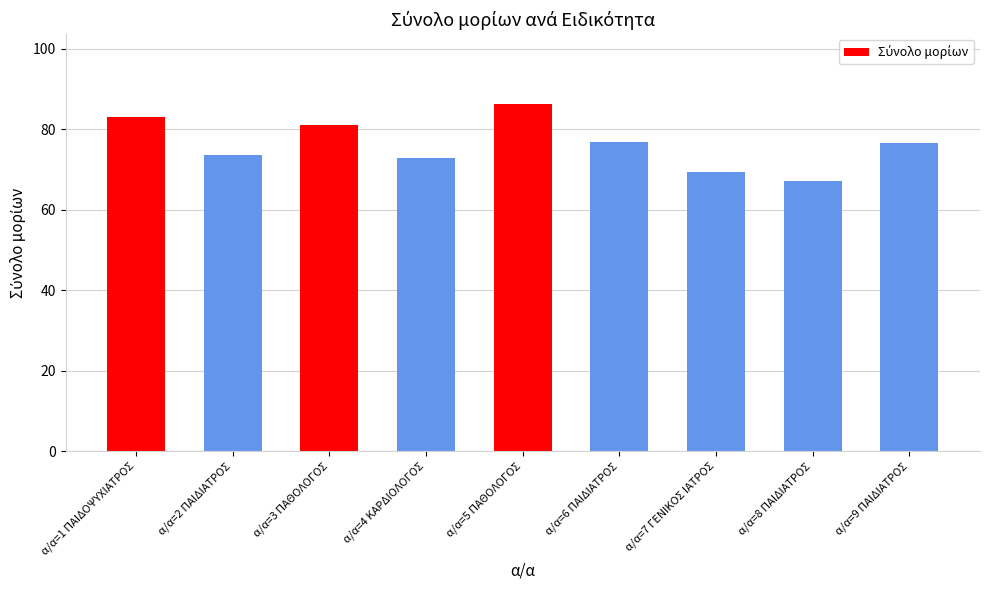

What is the approximate value at α/α=2 ΠΑΙΔΙΑΤΡΟΣ?

73.5